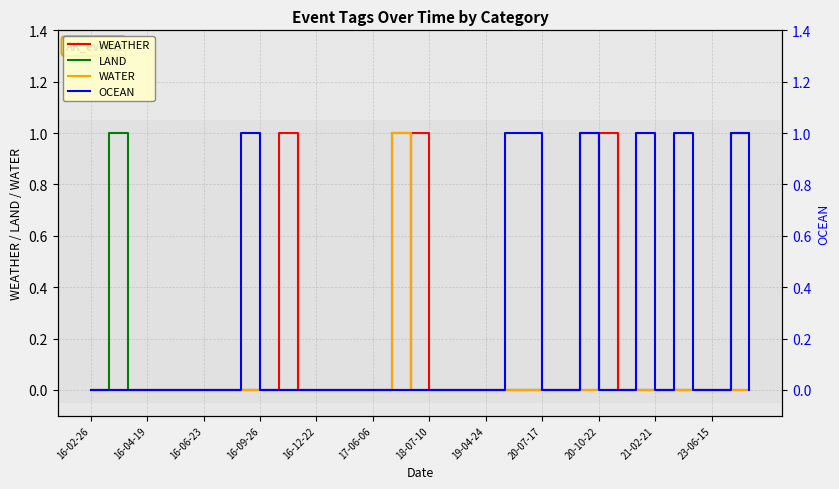

True or false: WEATHER has a value of -1 at 23-06-15.

False